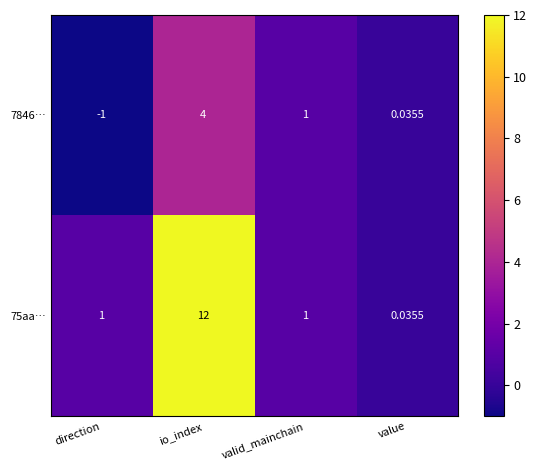

Which category has the highest value in the 7846… series?

io_index